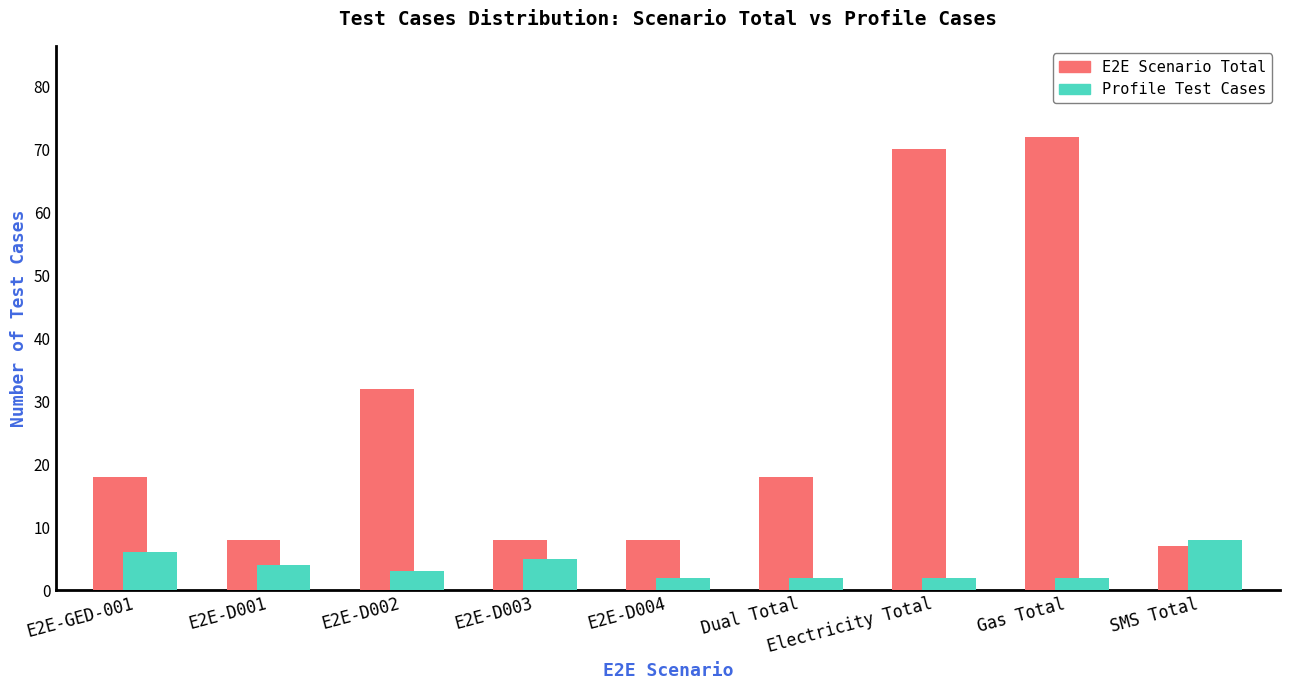

What is the difference between the second highest and minimum values in the Profile Test Cases series?

4